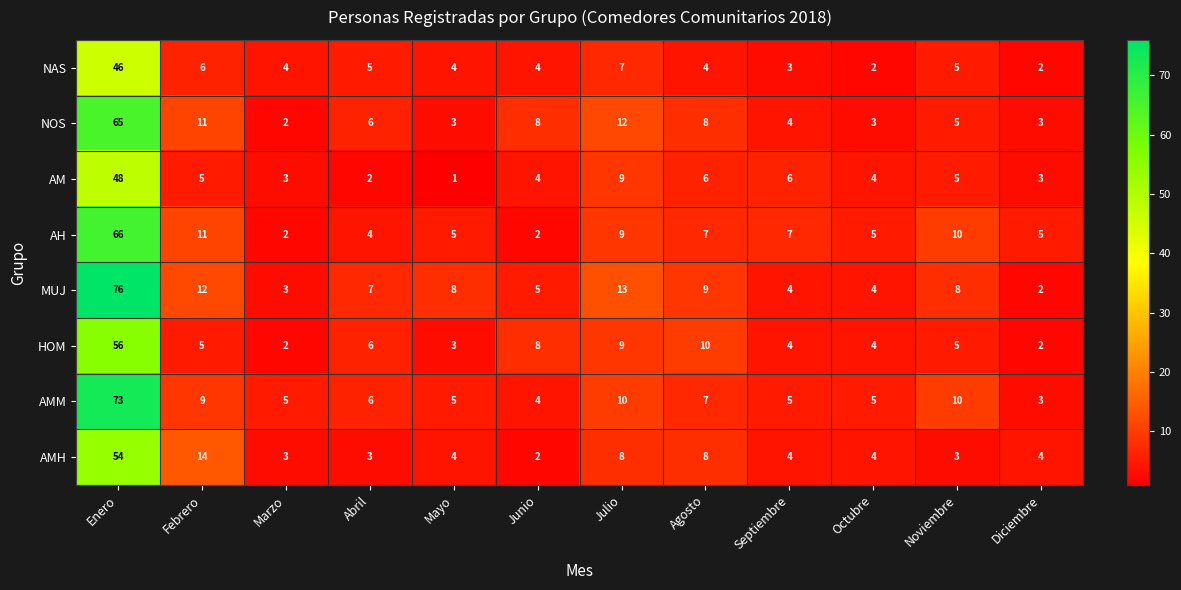

True or false: NOS has a value of 11 at Febrero.

True